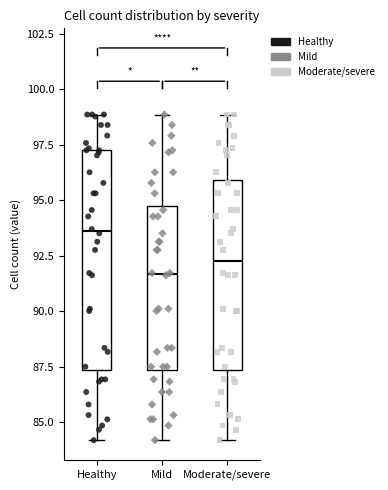

Which box's median line is the highest?

Healthy